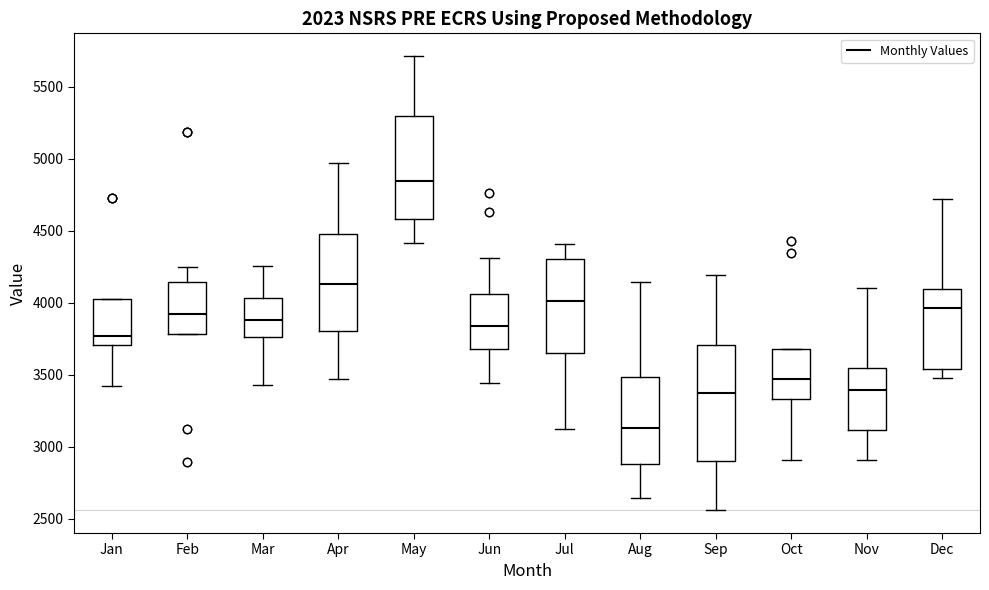

Where does the median line of the box for Jan sit on the y-axis? The values are not printed on the chart, so give them approximately, as read against the axis.

3750